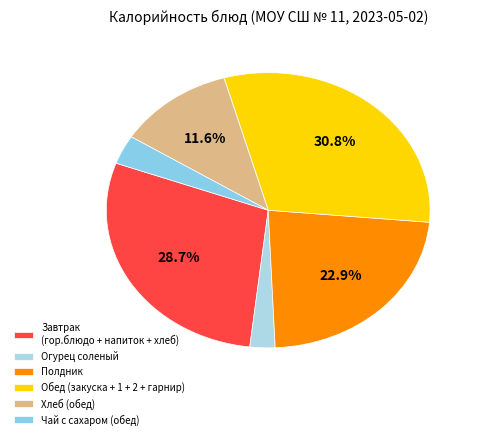

Is there a majority slice in this chart?

No